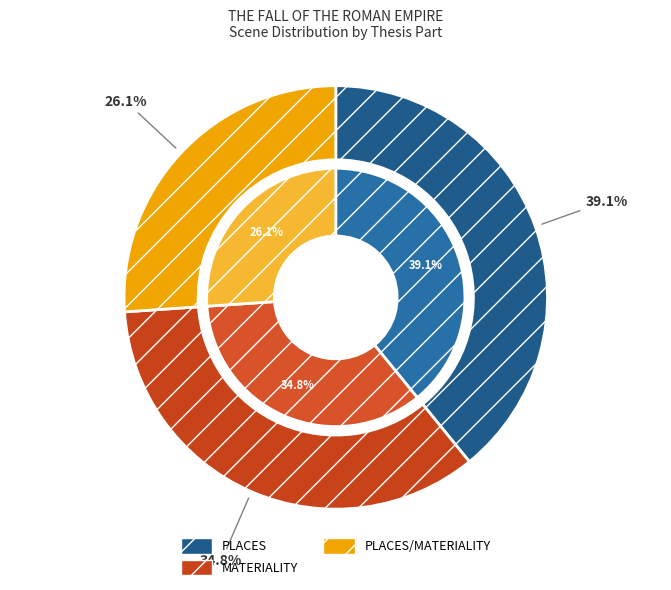

Does MATERIALITY account for over 50% of the chart?

No